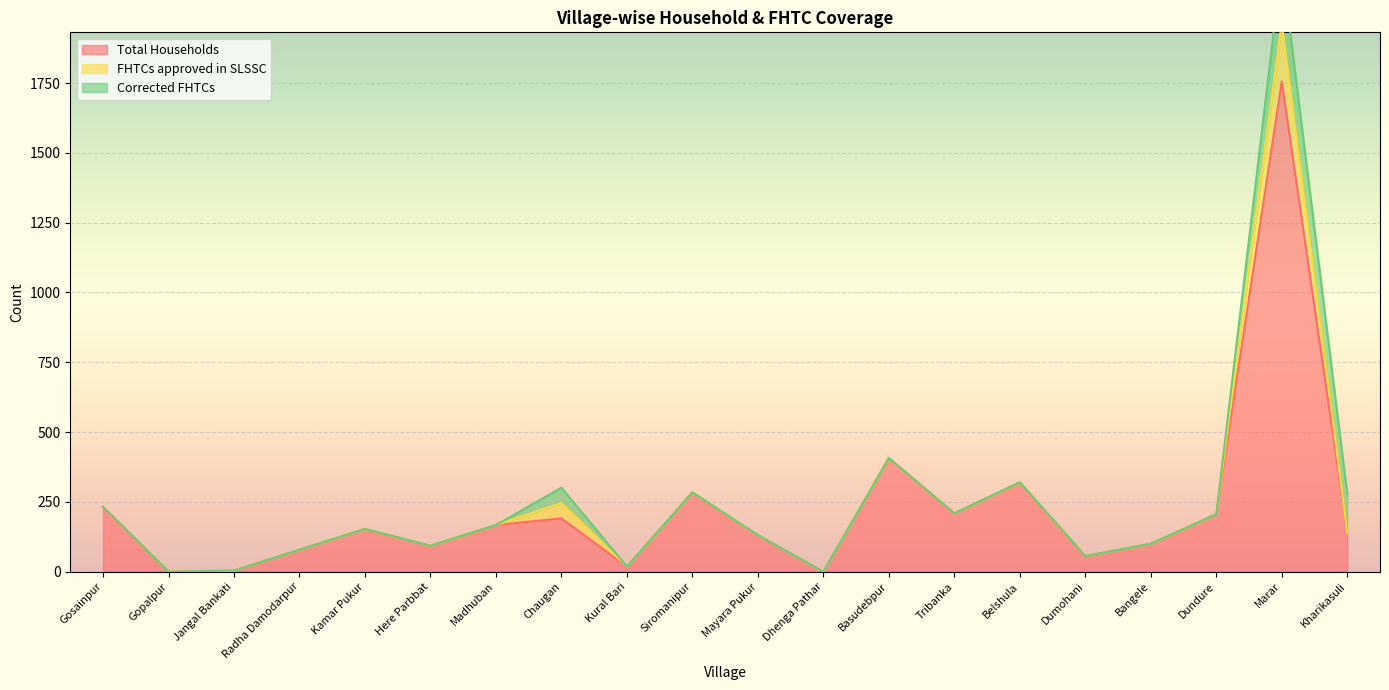

Reading right to left, list all the values displayed in this chart.

Total Households: 139	1756	206	100	56	320	209	407	0	131	284	18	191	167	93	153	79	4	0	232
FHTCs approved in SLSSC: 0	210	0	0	0	0	0	0	0	0	0	0	55	0	0	0	0	0	0	0
Corrected FHTCs: 139	210	0	0	0	0	0	0	0	0	0	0	55	0	0	0	0	0	0	0